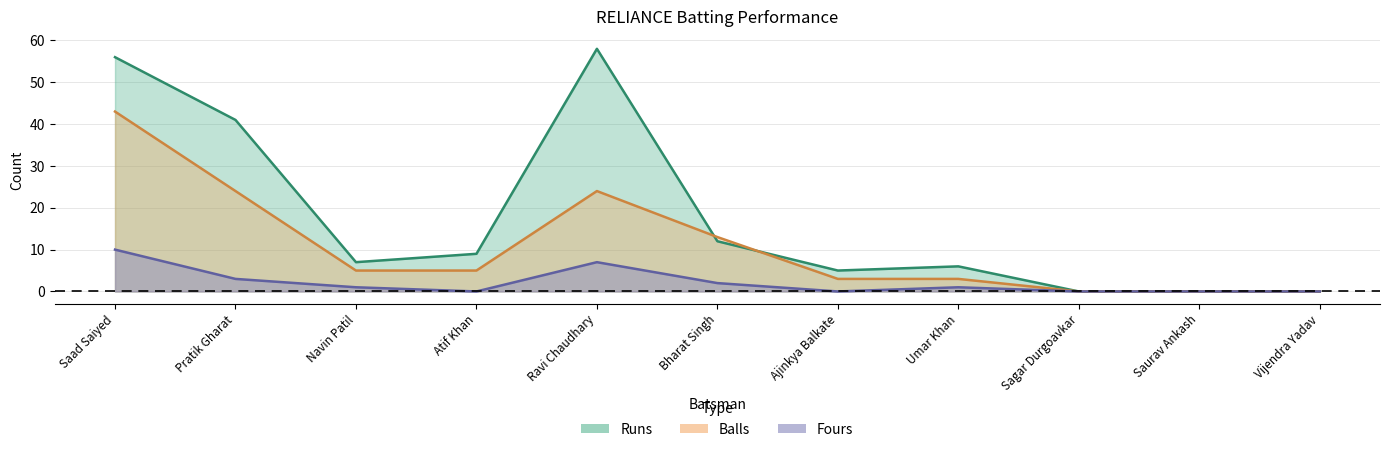

Which series has the widest spread of values?

Runs